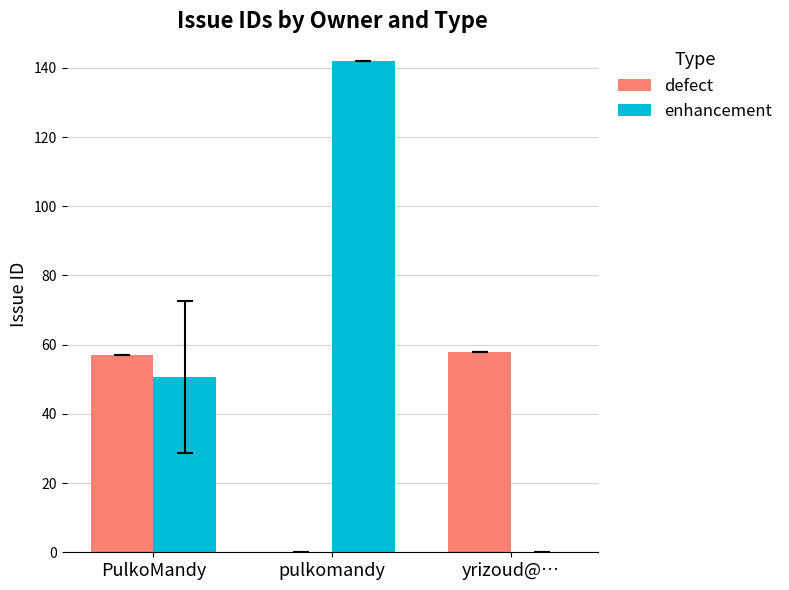

How many groups of bars are there?

3